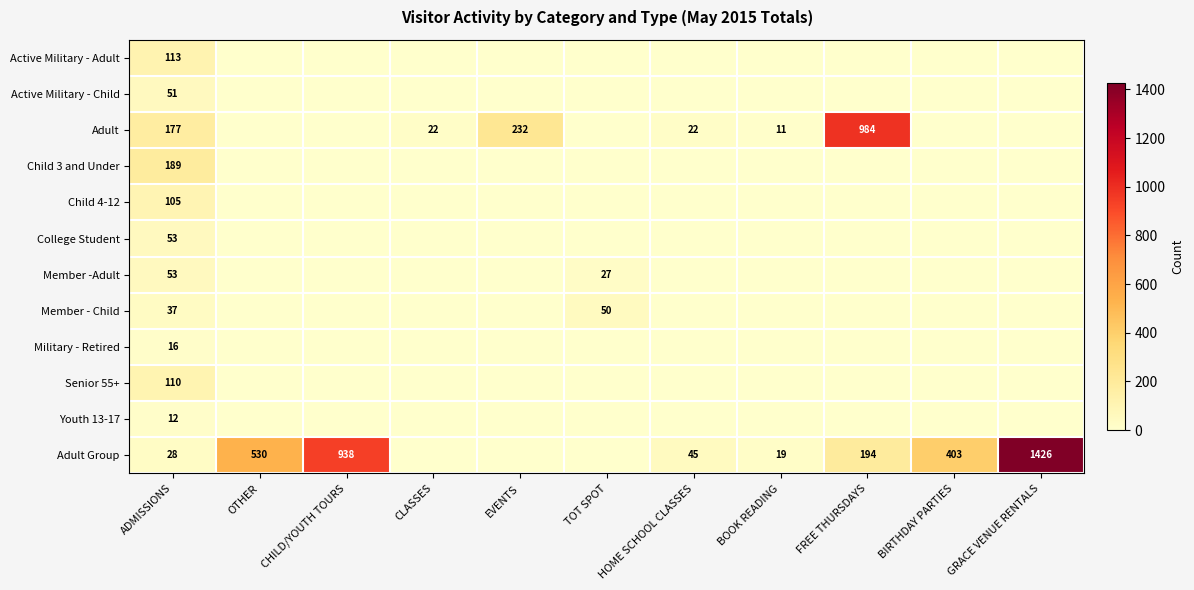

What is the total value across all series at ADMISSIONS?

944